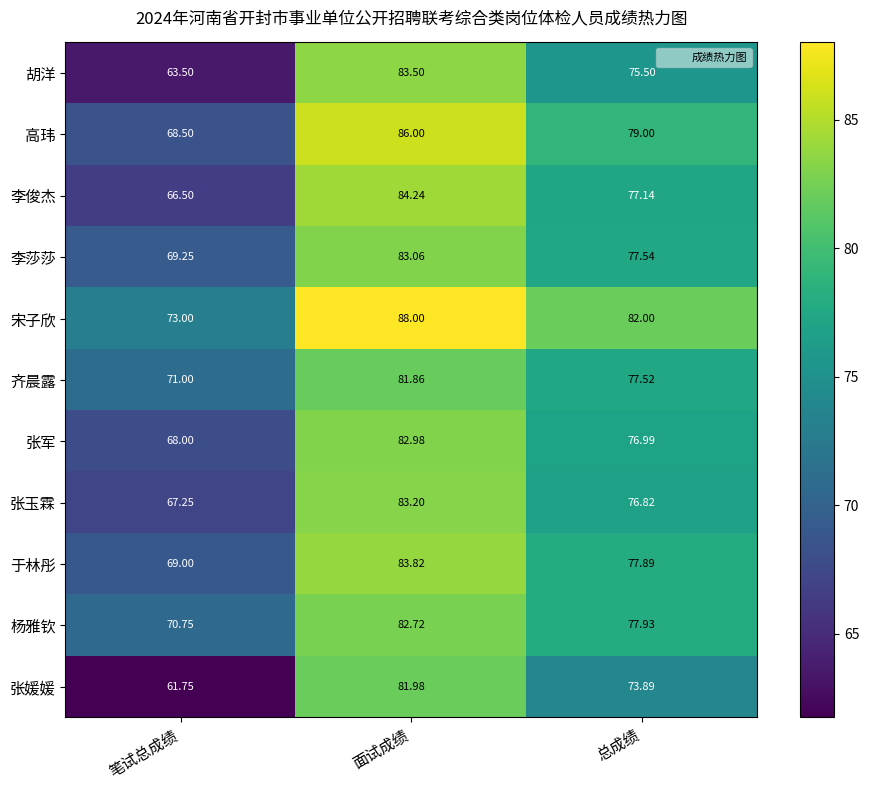

Rank the series by their maximum value, from highest to lowest.

宋子欣, 高玮, 李俊杰, 于林彤, 胡洋, 张玉霖, 李莎莎, 张军, 杨雅钦, 张媛媛, 齐晨露